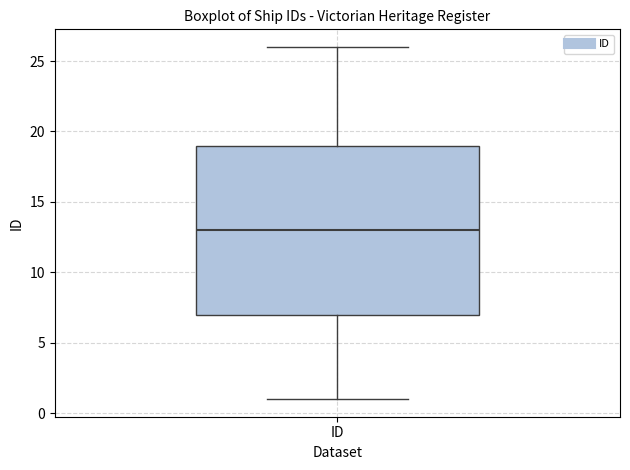

Transcribe this box plot: give where the median line is, the range the box spans, and where the two whiskers end, as read against the y-axis. The values are not printed on the chart, so give them approximately, as read against the axis.

median 13, box 7 to 19, whiskers 1 to 26